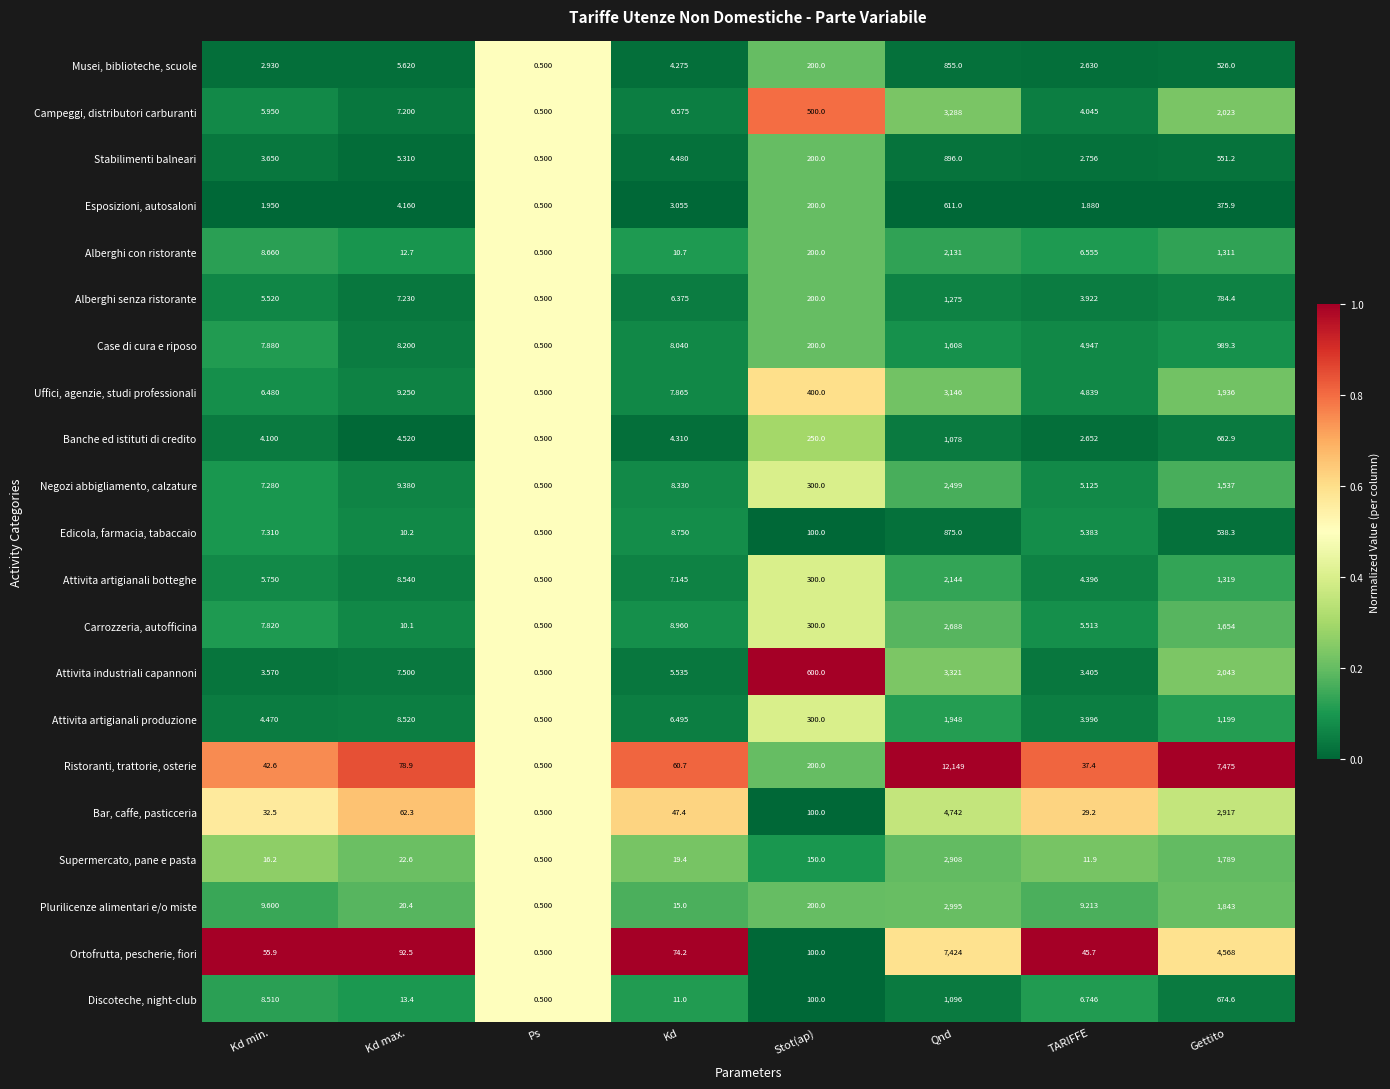

Which series has the widest spread of values?

Ristoranti, trattorie, osterie